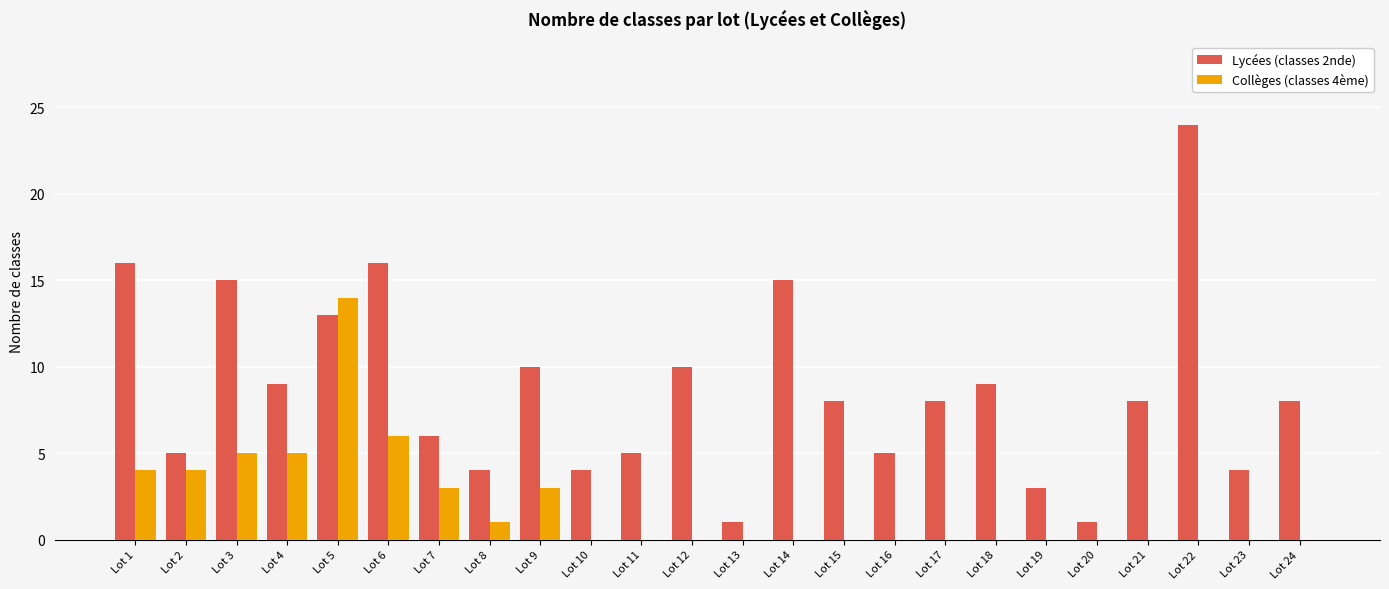

Which category has the highest value in the Lycées (classes 2nde) series?

Lot 22